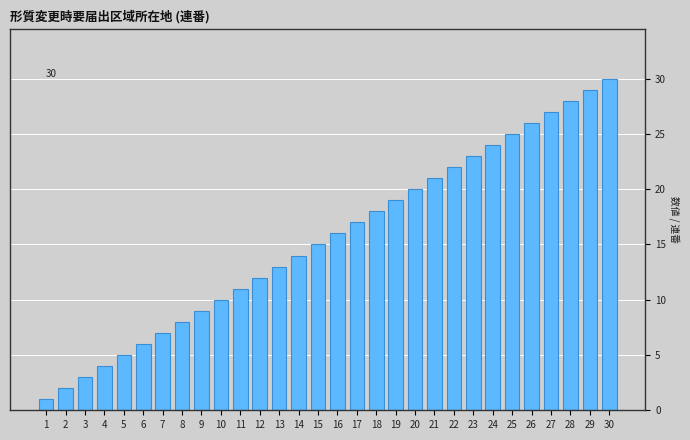

The value at 29 is 42. True or false?

False